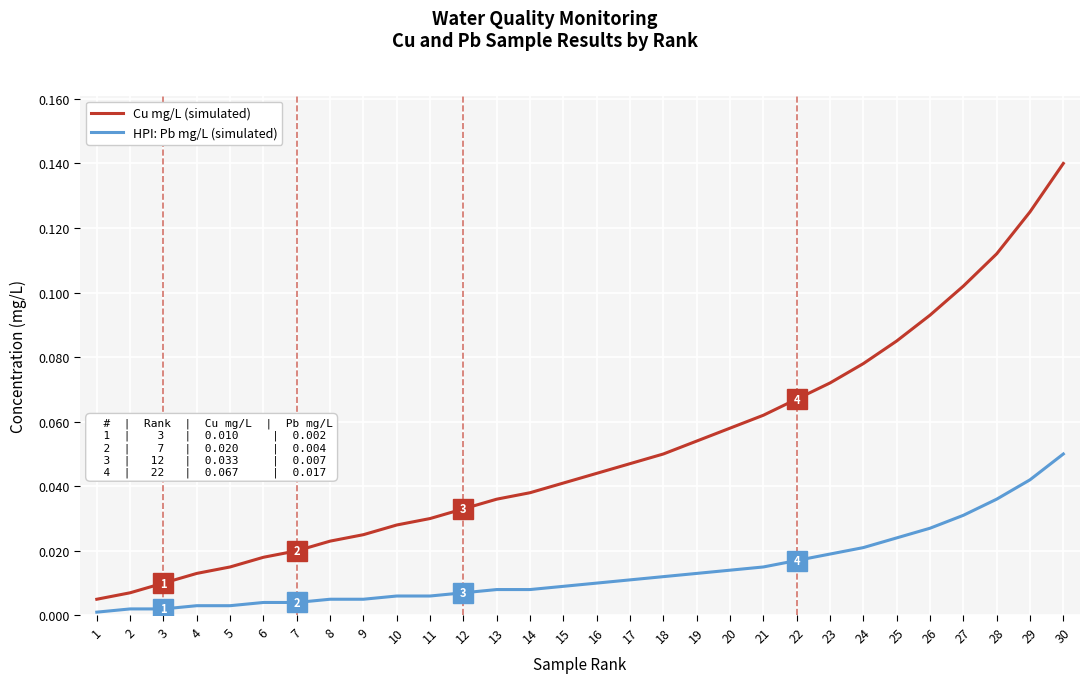

True or false: Cu mg/L (simulated) and HPI: Pb mg/L (simulated) intersect in this chart.

False